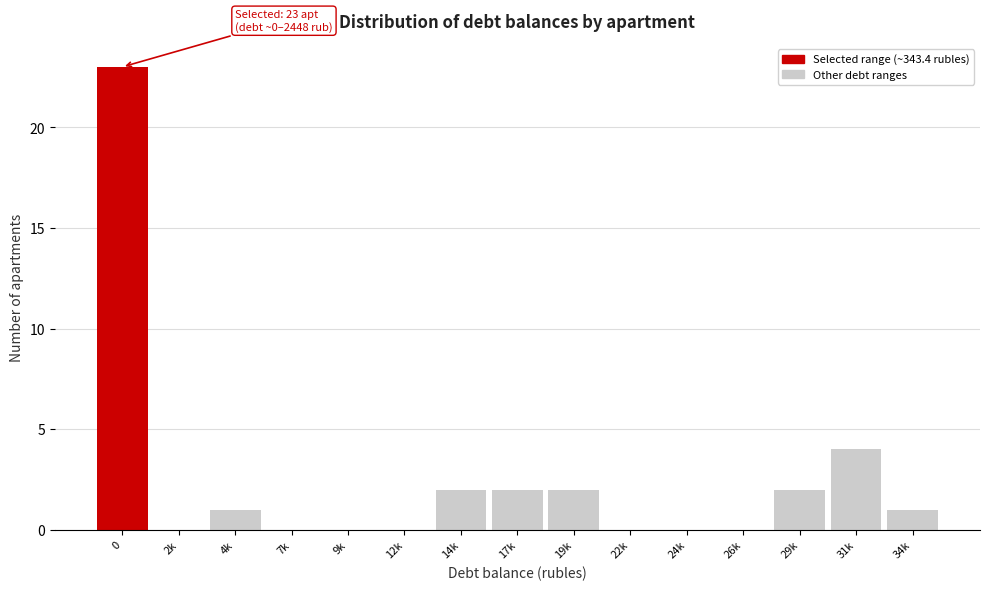

Reading left to right, transcribe all the data shown in this chart.

0=23	2k=0	4k=1	7k=0	9k=0	12k=0	14k=2	17k=2	19k=2	22k=0	24k=0	26k=0	29k=2	31k=4	34k=1